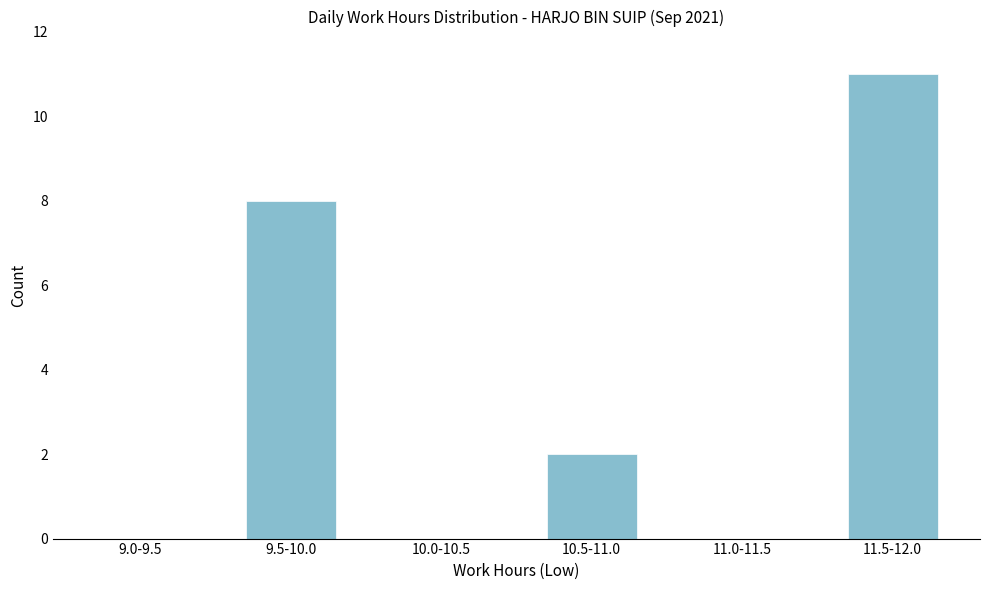

Reading left to right, transcribe all the data shown in this chart.

9.0-9.5=0	9.5-10.0=8	10.0-10.5=0	10.5-11.0=2	11.0-11.5=0	11.5-12.0=11